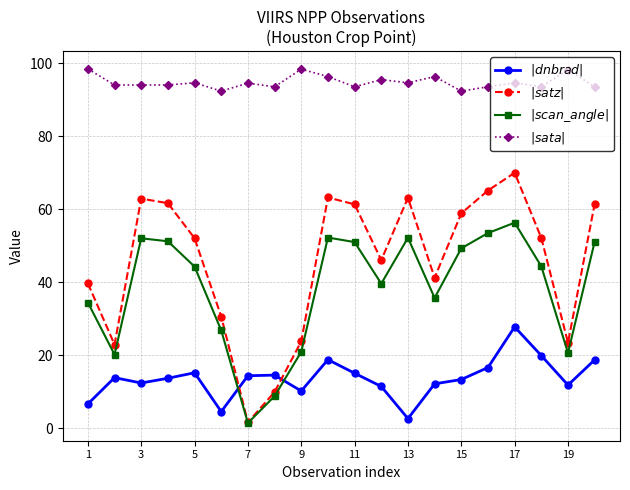

How many interior local valleys does the $|dnbrad|$ series have?

5